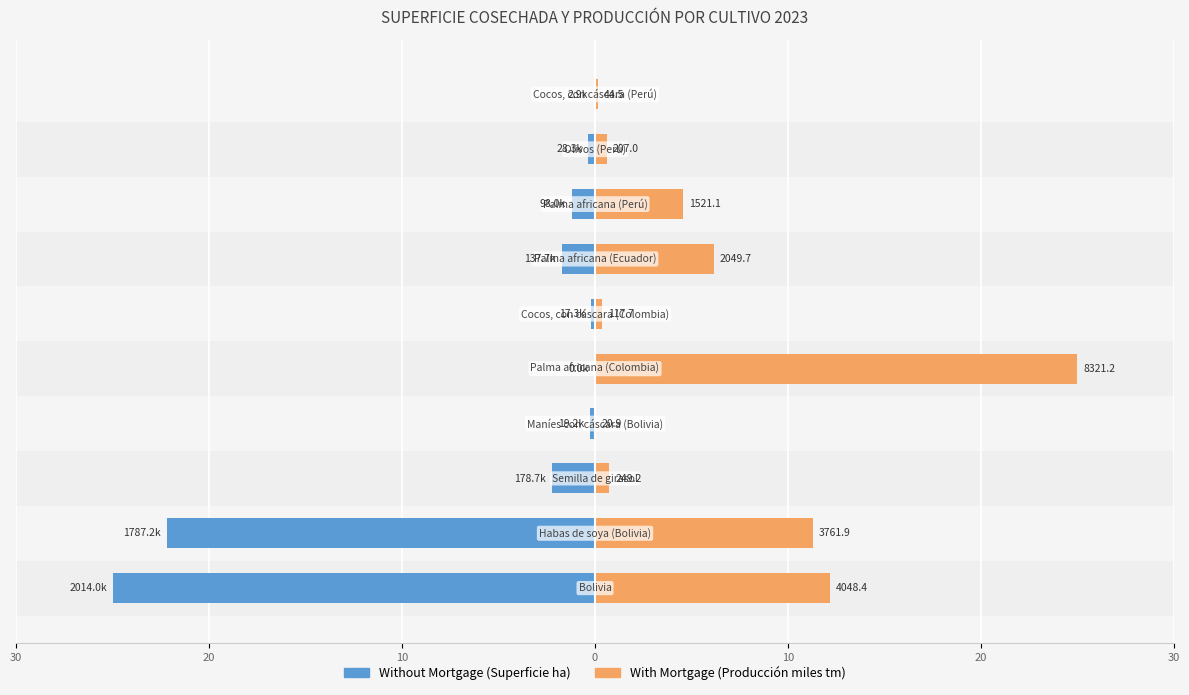

Reading left to right, transcribe all the data shown in this chart.

Without Mortgage: -25.0	-22.2	-2.2	-0.2	0.0	-0.2	-1.7	-1.2	-0.4	-0.0
With Mortgage: 12.2	11.3	0.7	0.1	25.0	0.4	6.2	4.6	0.6	0.1